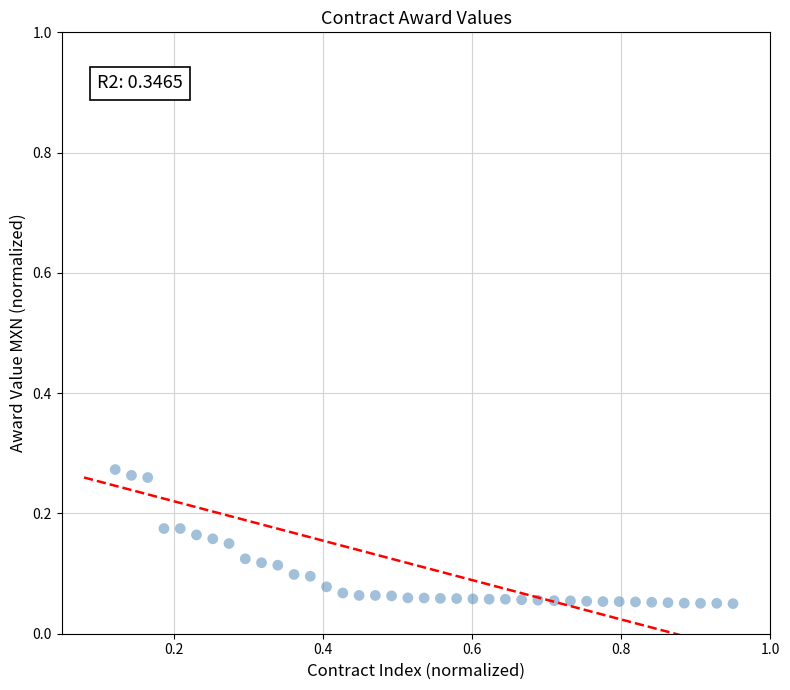

What is the range of X values (max minus min)?

0.8